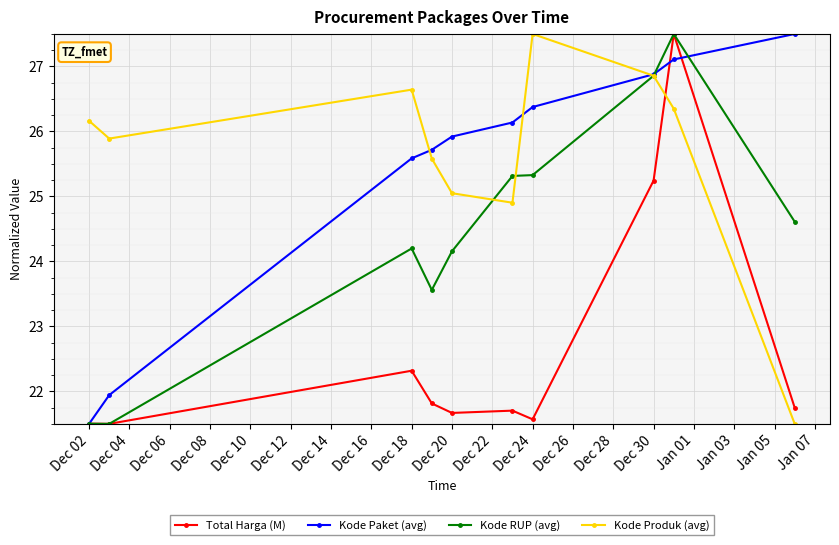

True or false: Kode Produk (avg) and Kode Paket (avg) cross at least once.

True